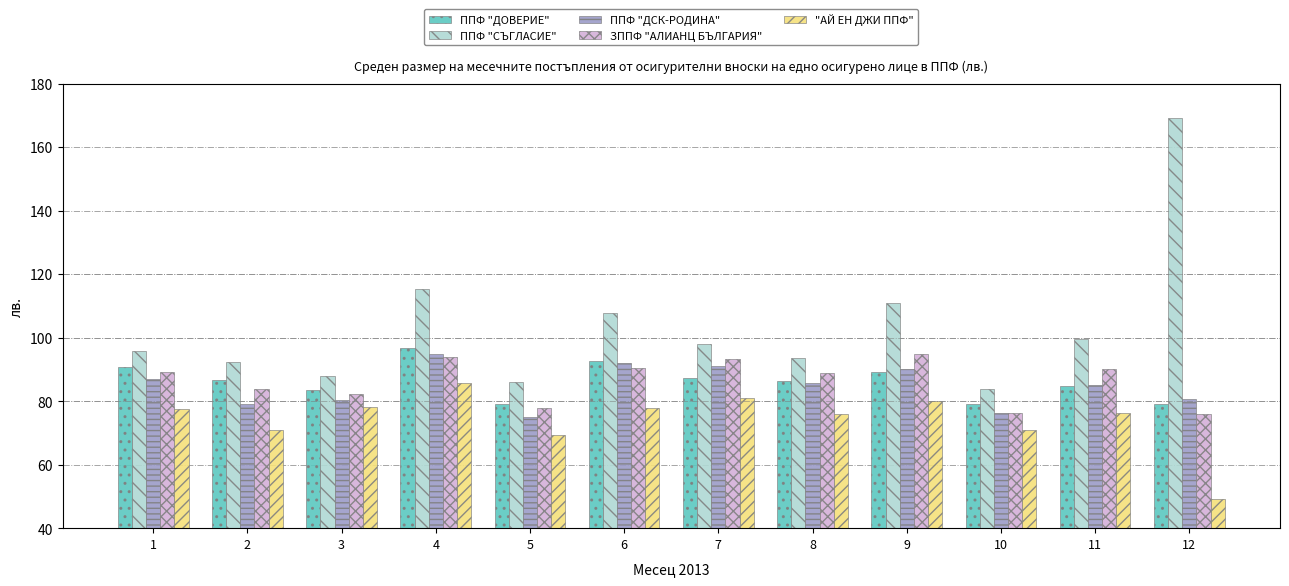

What is the difference between the ППФ "ДСК-РОДИНА" values at 2 and 11?

6.2